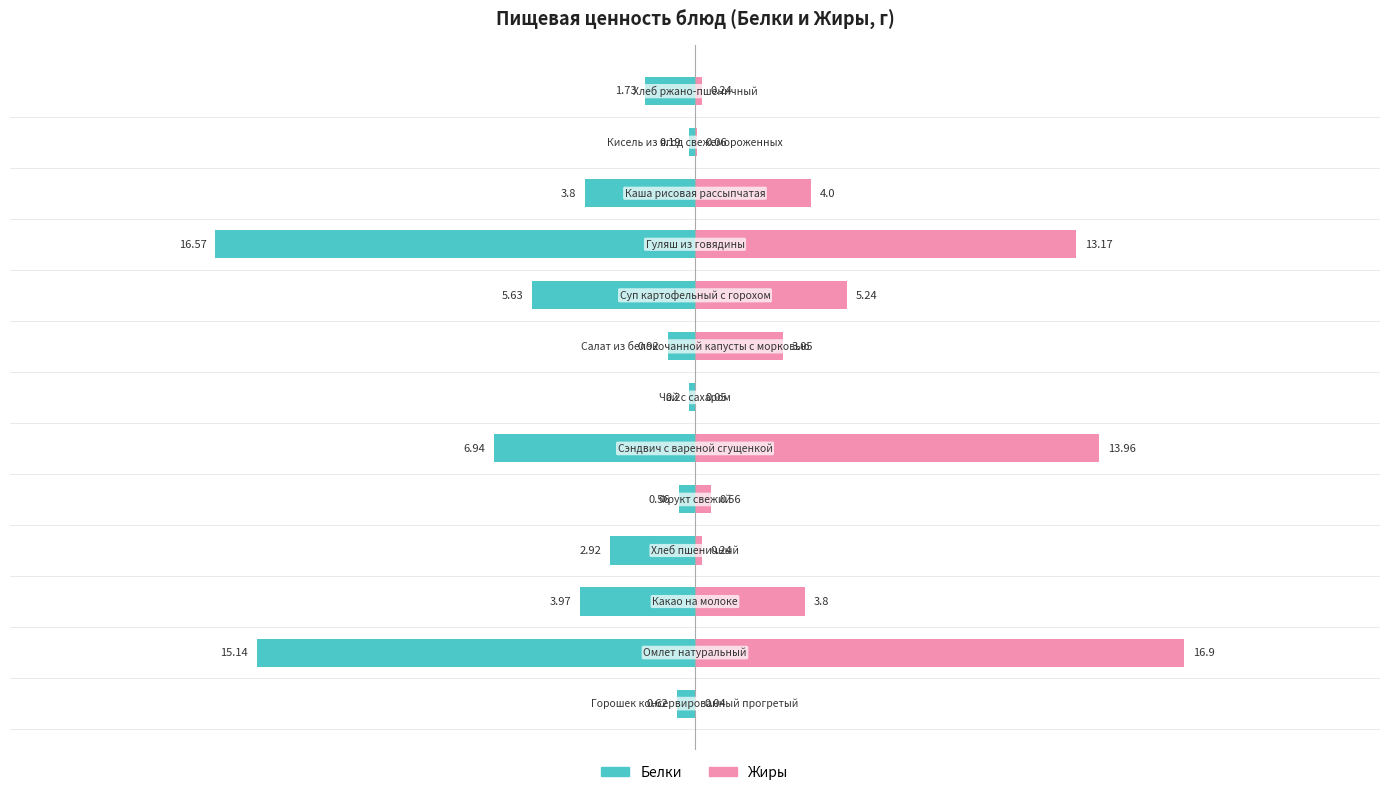

True or false: Белки has a value of -6.5 at 10.

False